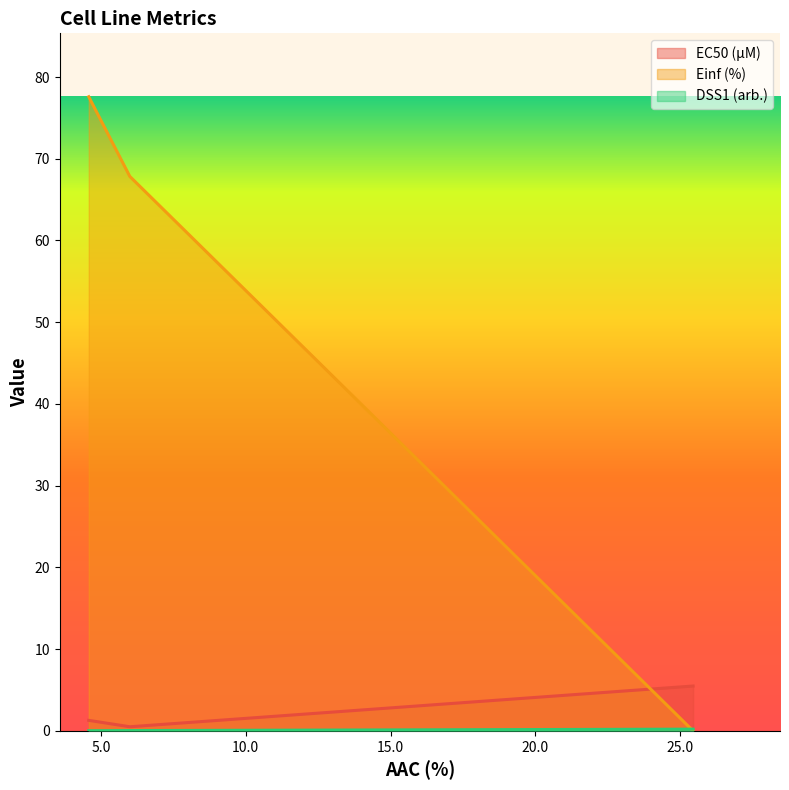

What is the sum of all Einf (%) values?

145.4